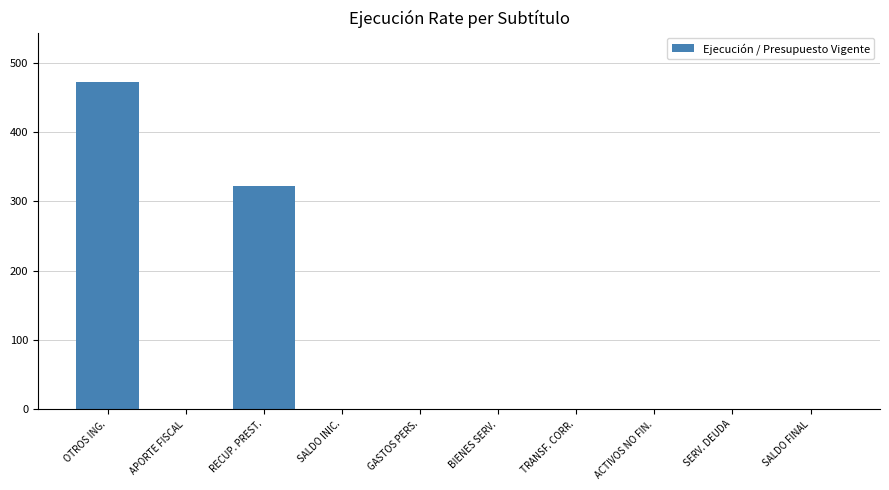

At which label is the value closest to 236?

RECUP. PREST.